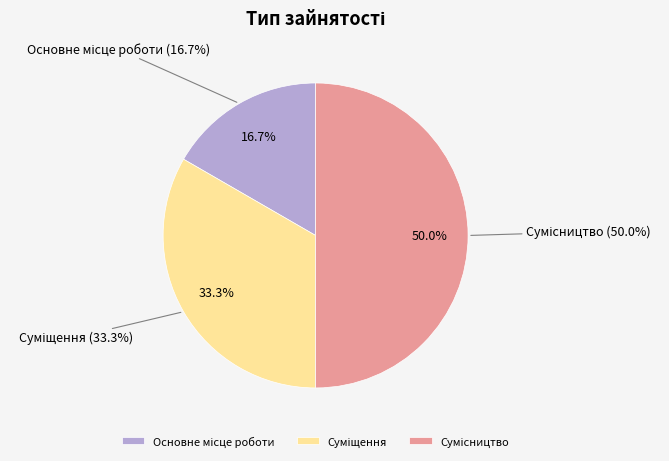

Which category has the biggest portion of the pie?

Сумісництво